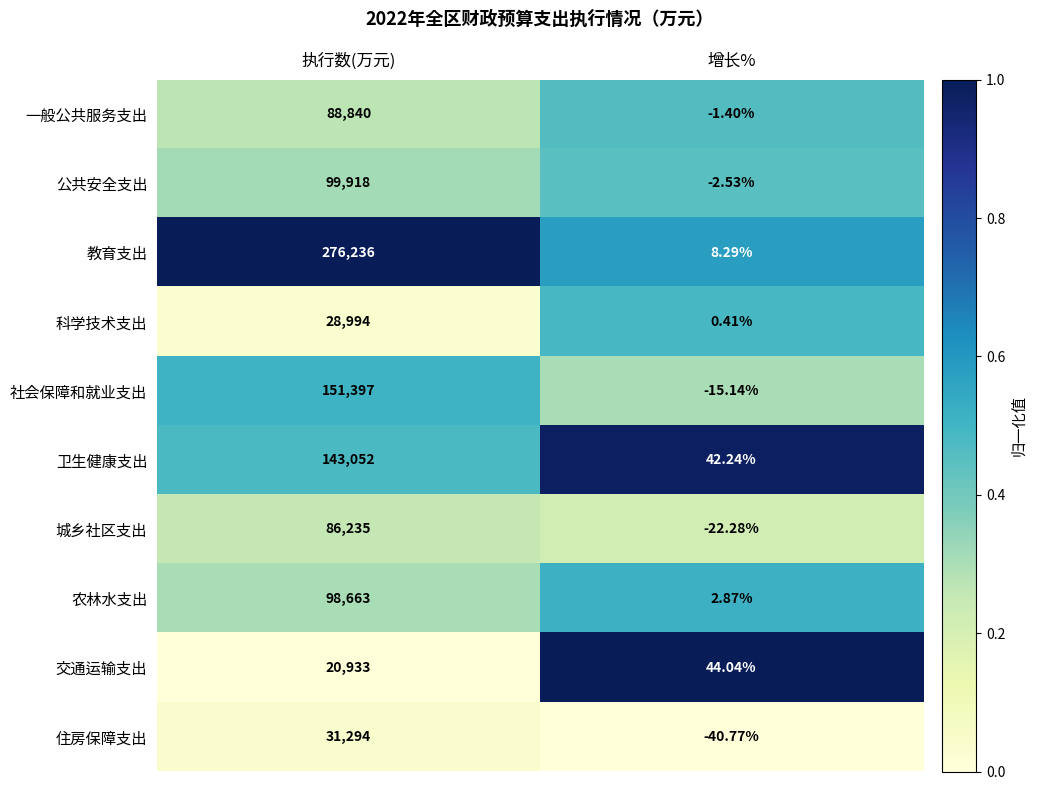

Which series has the widest spread of values?

教育支出